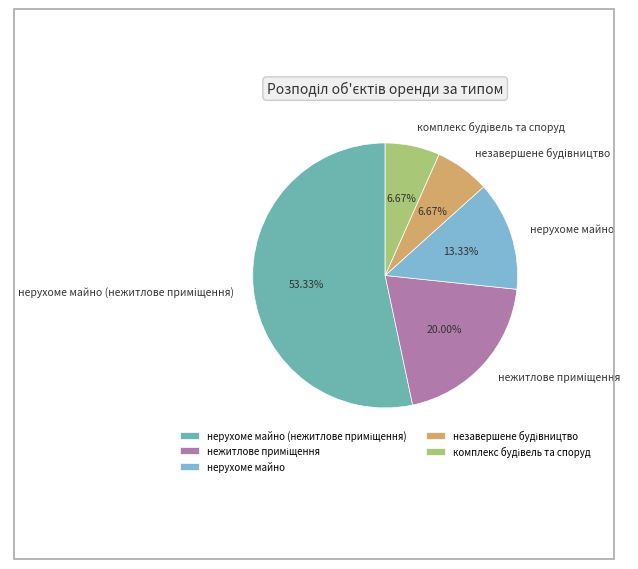

To the nearest percent, what percentage of the pie is нерухоме майно?

13%